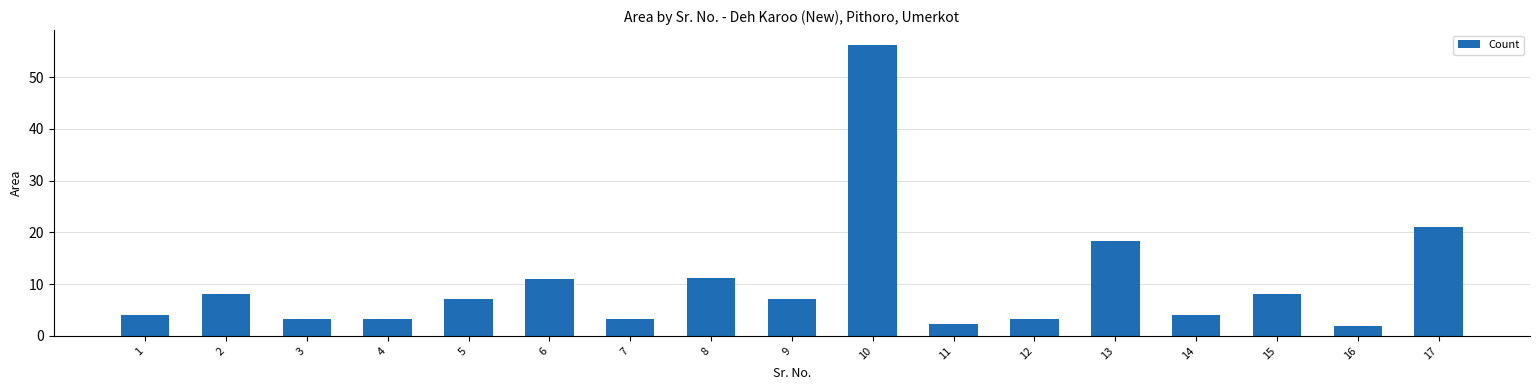

What is the greatest value displayed?

56.3